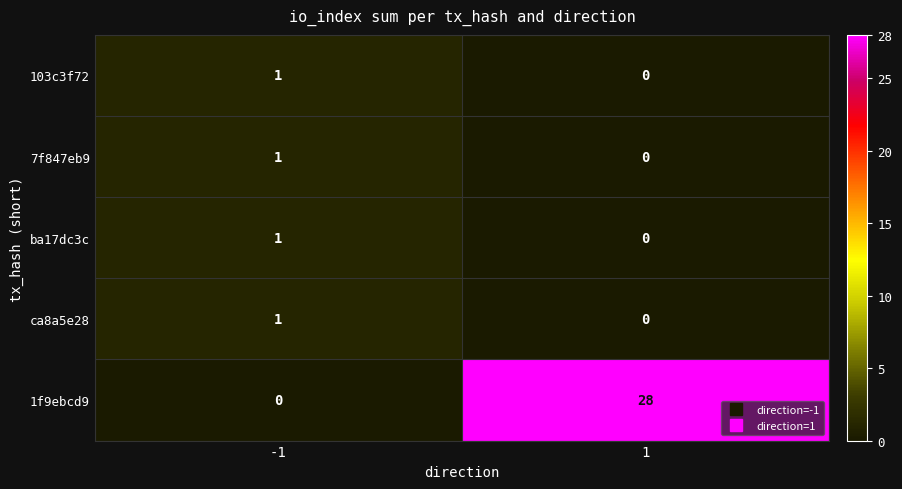

What is the difference between the highest and lowest values at 1?

28